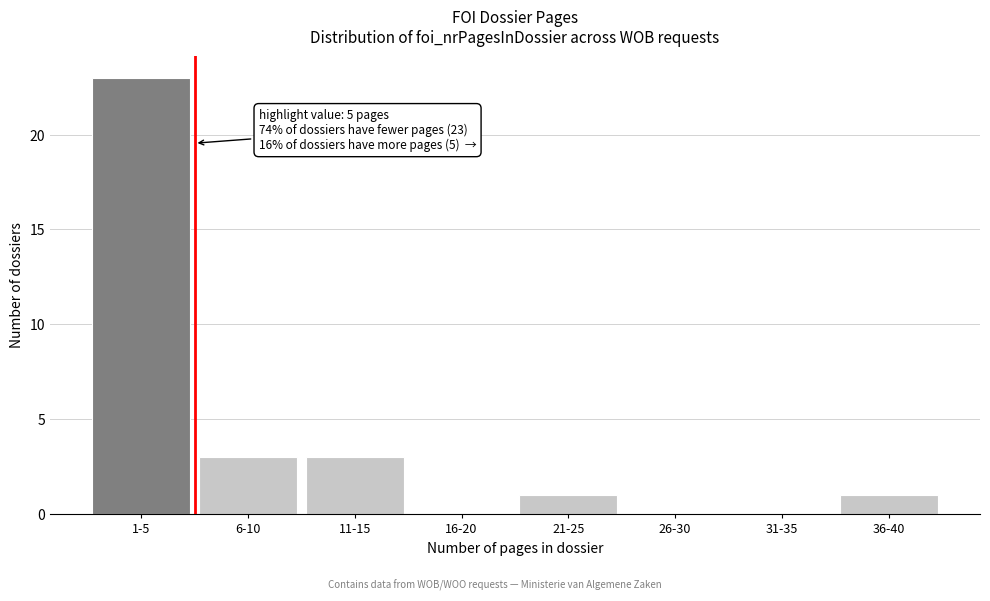

Reading left to right, list all the values displayed in this chart.

1-5=23	6-10=3	11-15=3	16-20=0	21-25=1	26-30=0	31-35=0	36-40=1